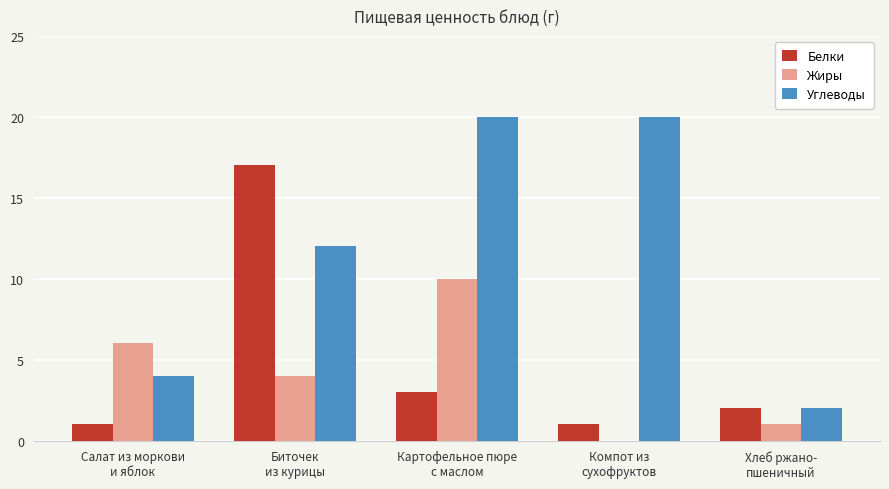

Which series has the largest total across all categories?

Углеводы